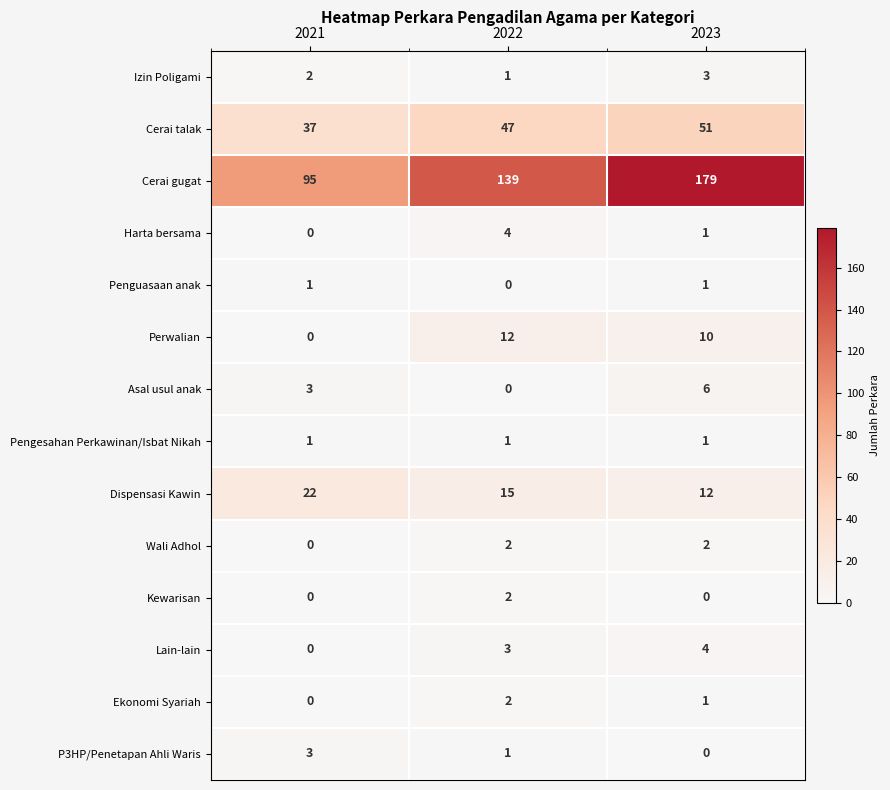

How many positive values does the Wali Adhol series have?

2